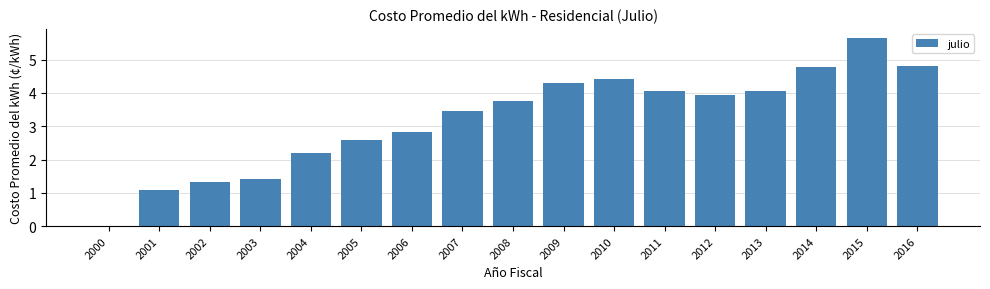

The chart shows a value of 3.2 at 2004. True or false?

False